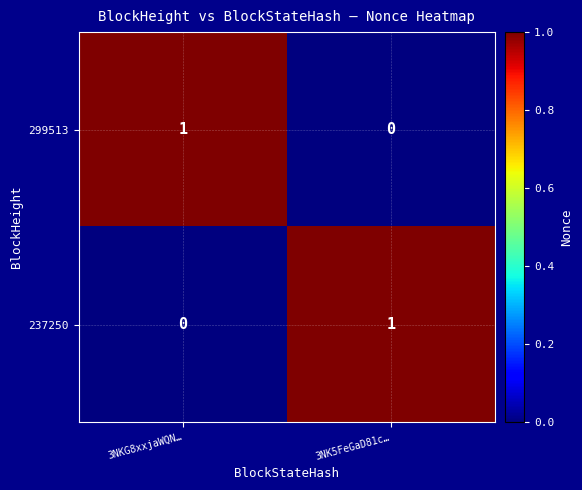

Where is 237250 nearest to the value 0?

3NKG8xxjaWQN…